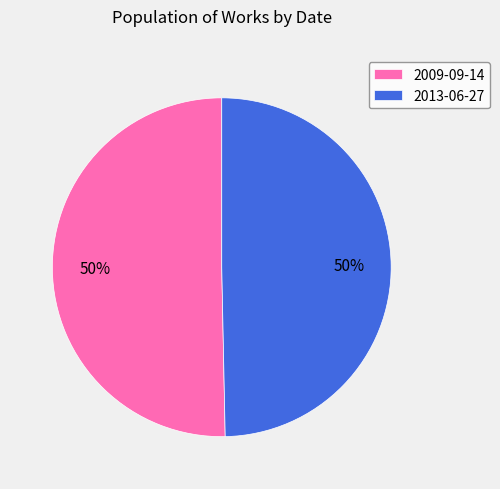

Combined, do 2013-06-27 and 2009-09-14 account for over 50%?

Yes